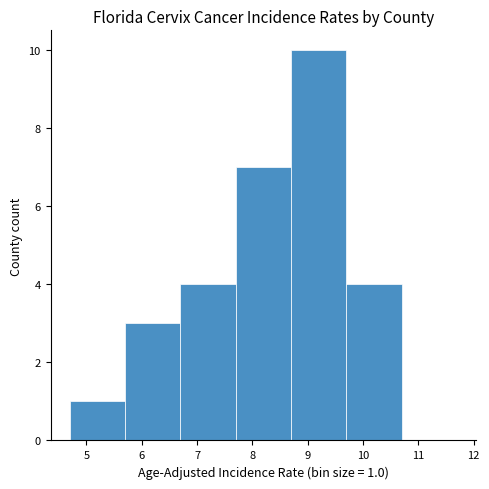

Over which range of the x-axis is the bar tallest?

8.7 to 9.7